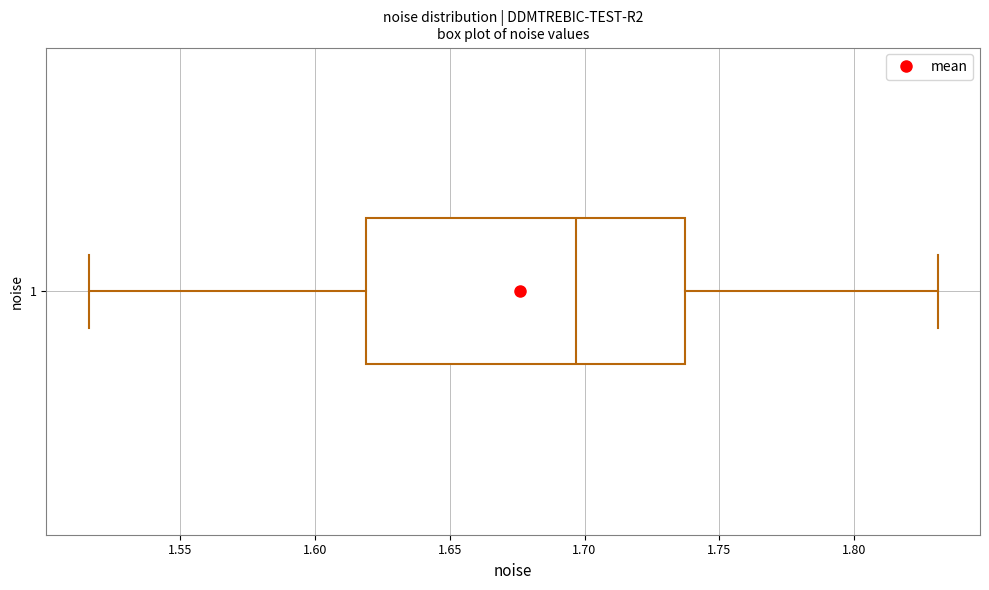

Transcribe this box plot: give where the median line is, the range the box spans, and where the two whiskers end, as read against the x-axis. The values are not printed on the chart, so give them approximately, as read against the axis.

median 1.695, box 1.620 to 1.735, whiskers 1.515 to 1.830